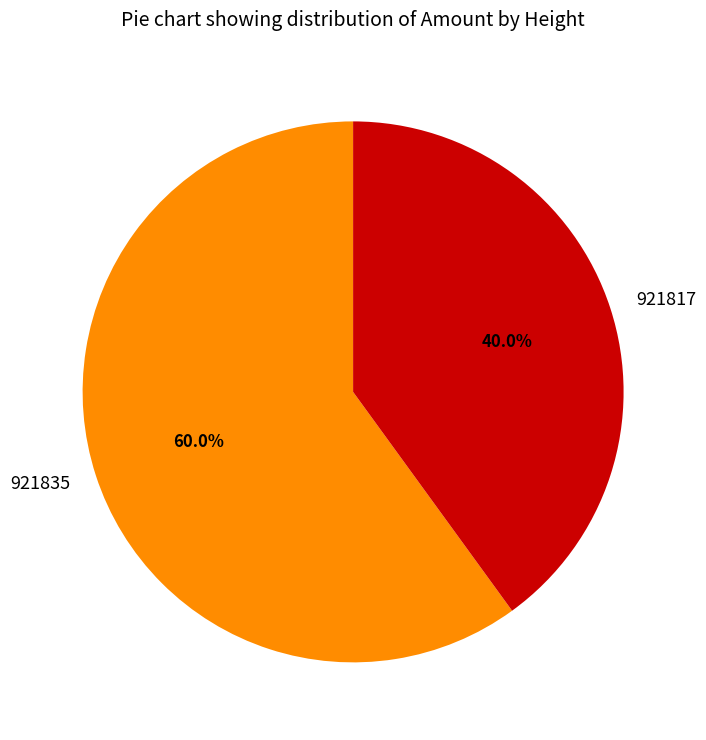

What percentage do 921835 and 921817 together represent?

100.0%